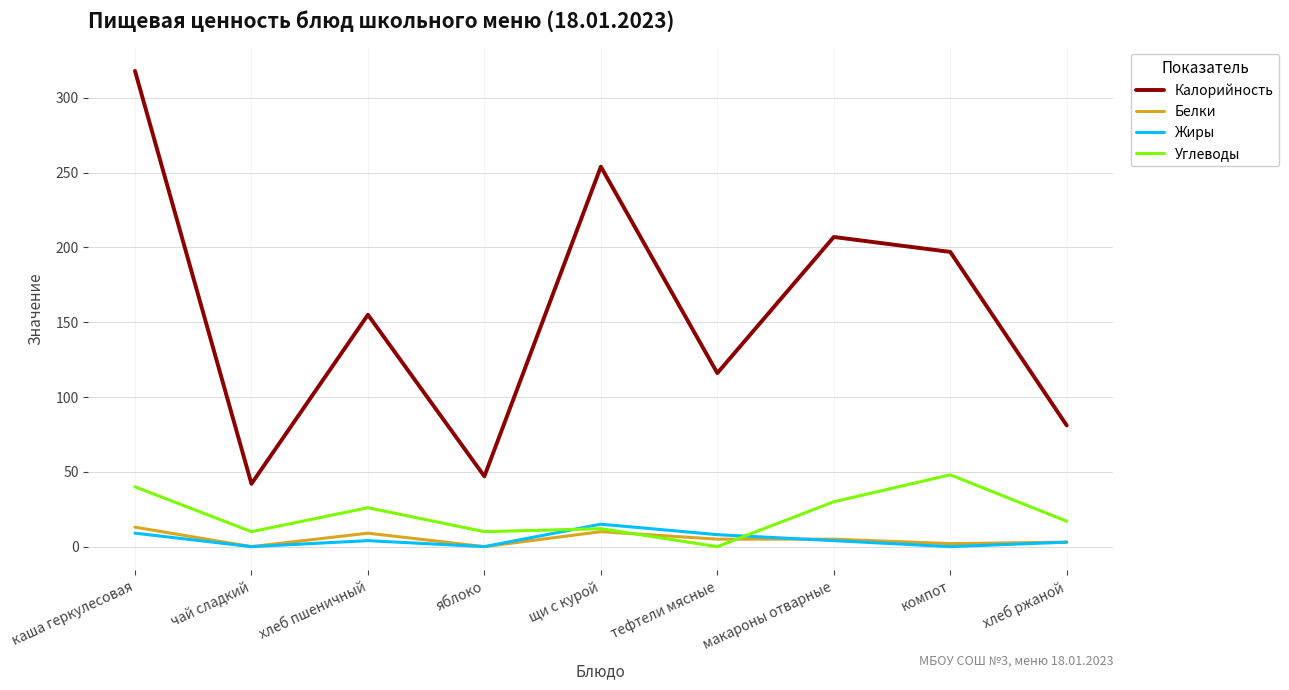

The Калорийность series shows 47 at яблоко. True or false?

True